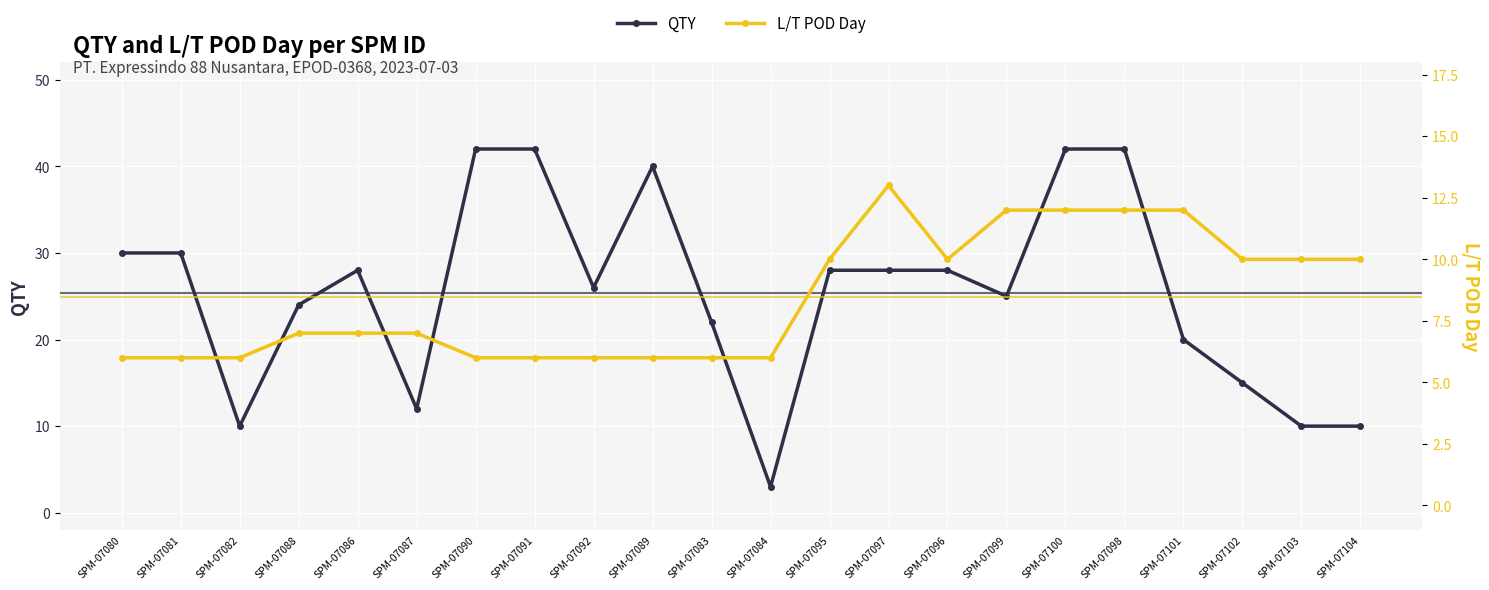

Is it true that L/T POD Day equals 5 at SPM-07095?

False